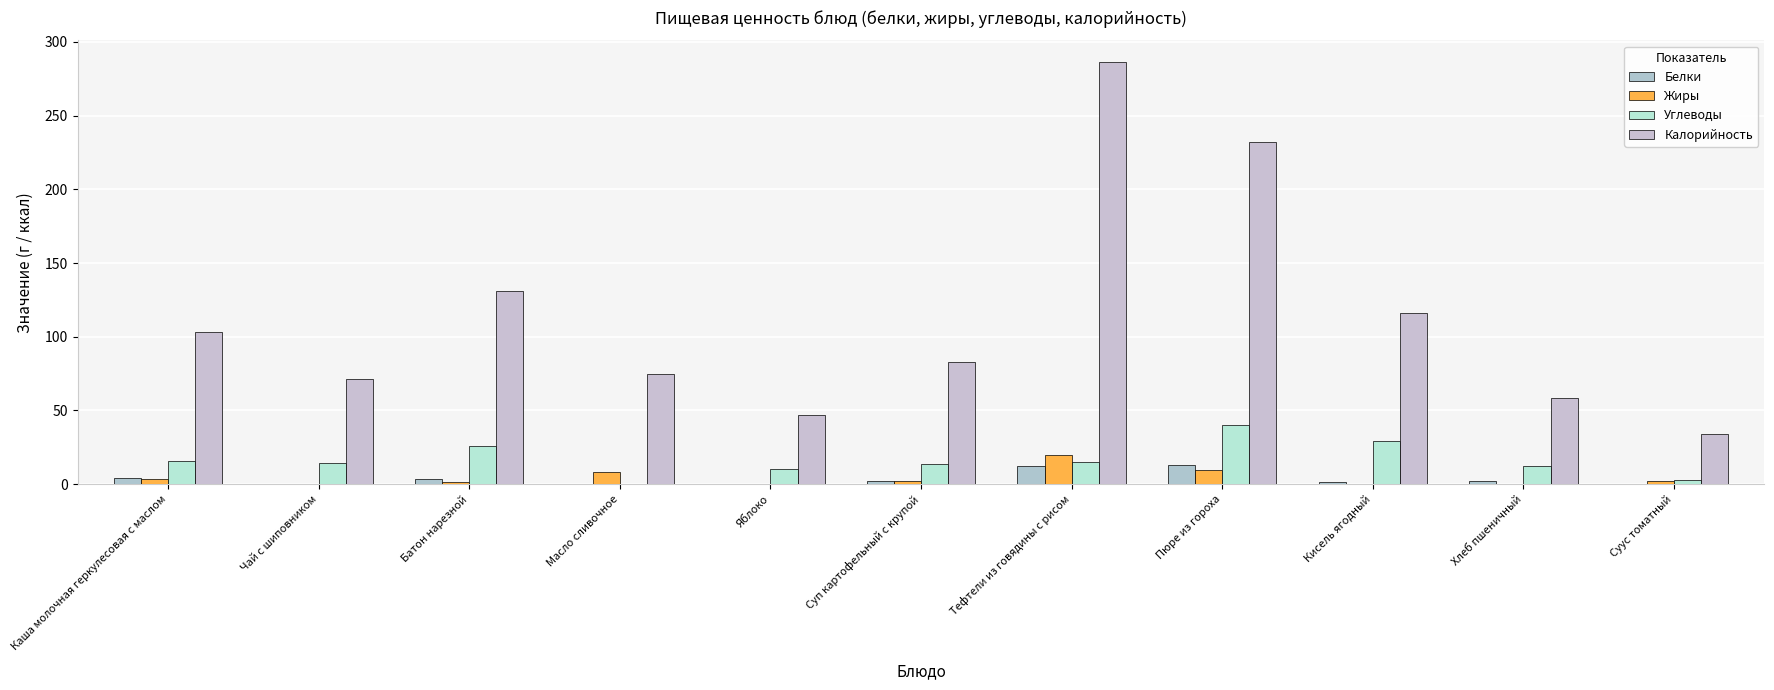

How many groups of bars are there?

11